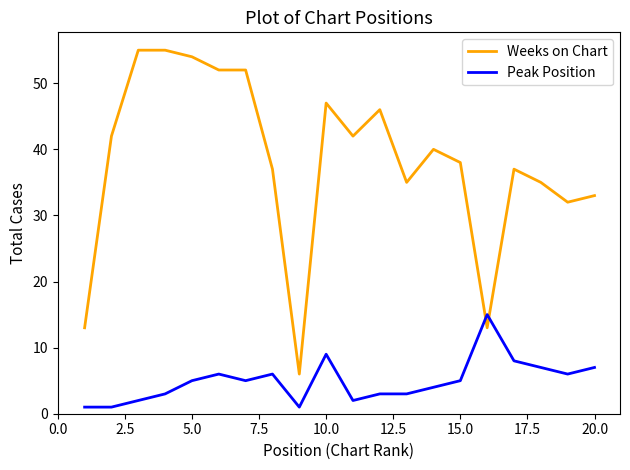

Rank the series by their maximum value, from lowest to highest.

Peak Position, Weeks on Chart